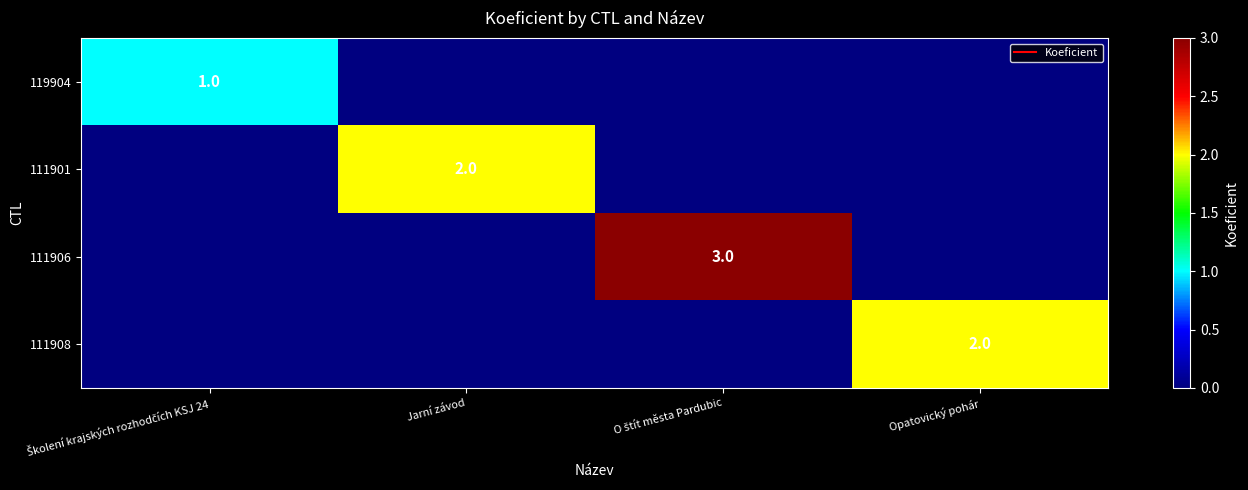

Rank the series at O štít města Pardubic from lowest to highest value.

119904, 111901, 111908, 111906